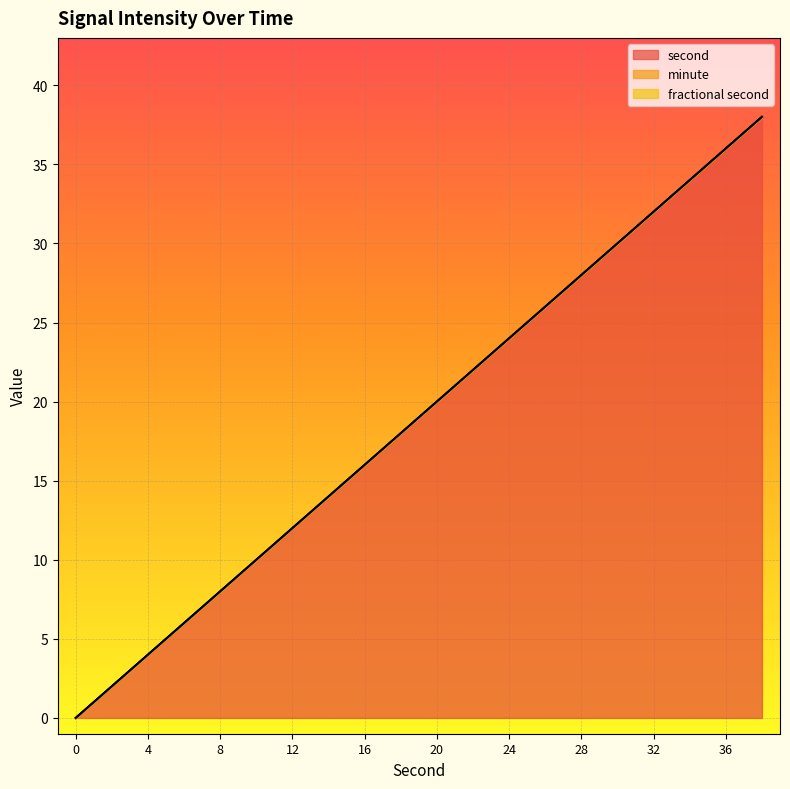

True or false: fractional second and second intersect in this chart.

False